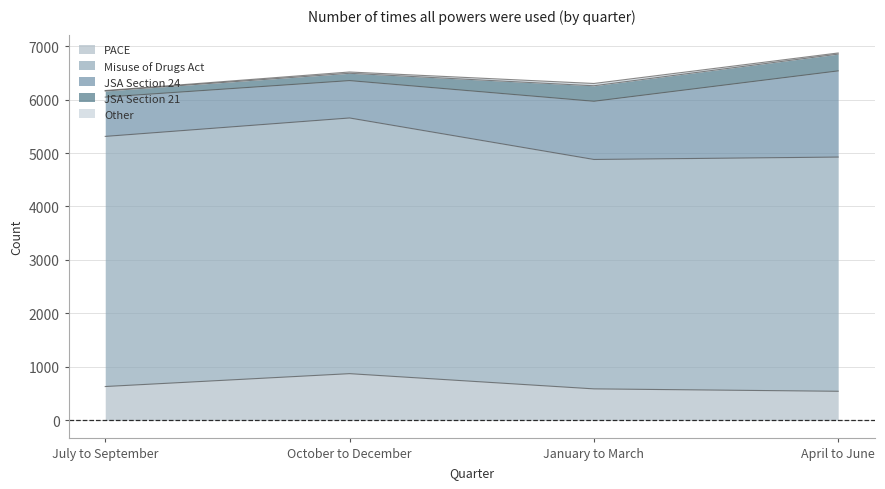

What is the value of the JSA Section 21 point at the 4th from the left?

314